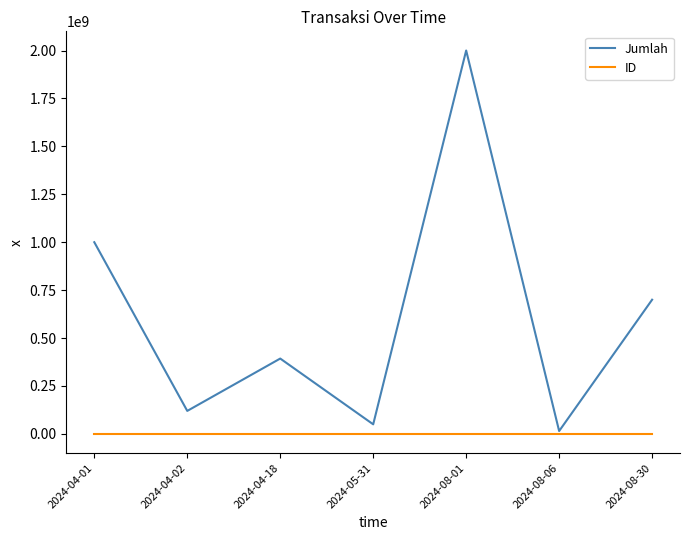

The value of Jumlah at 2024-04-01 is 337200798. True or false?

False